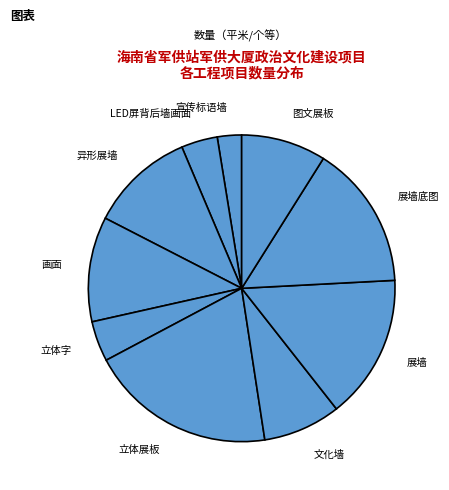

Which has a higher value, 宣传标语墙 or 画面?

画面